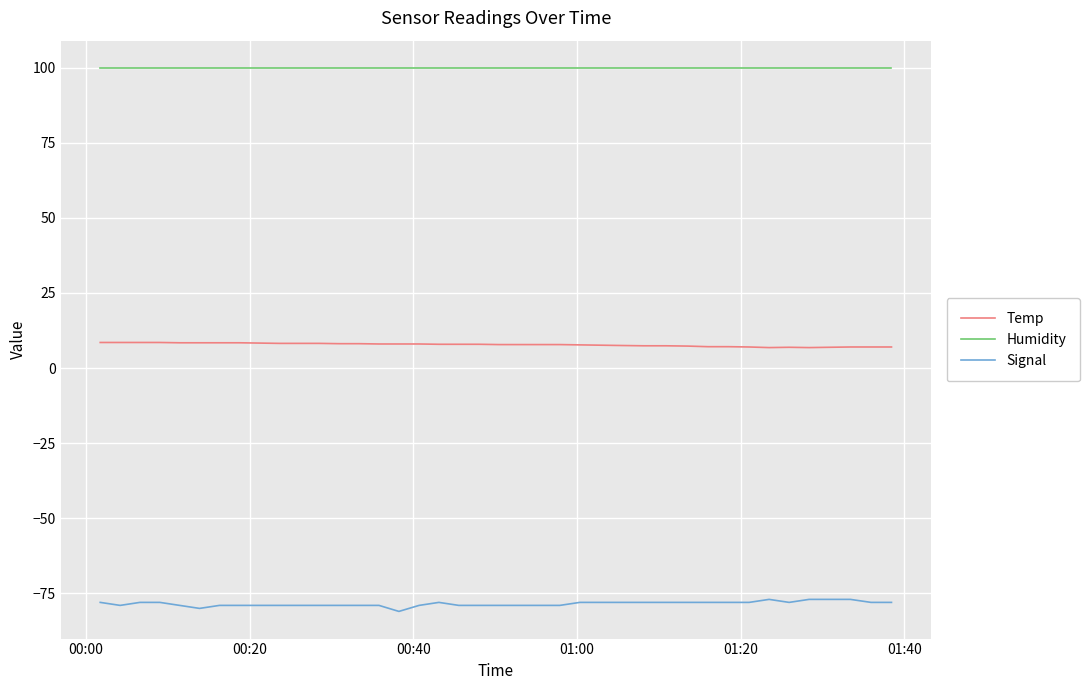

What is the difference between the maximum and minimum values in the Signal series?

4.0